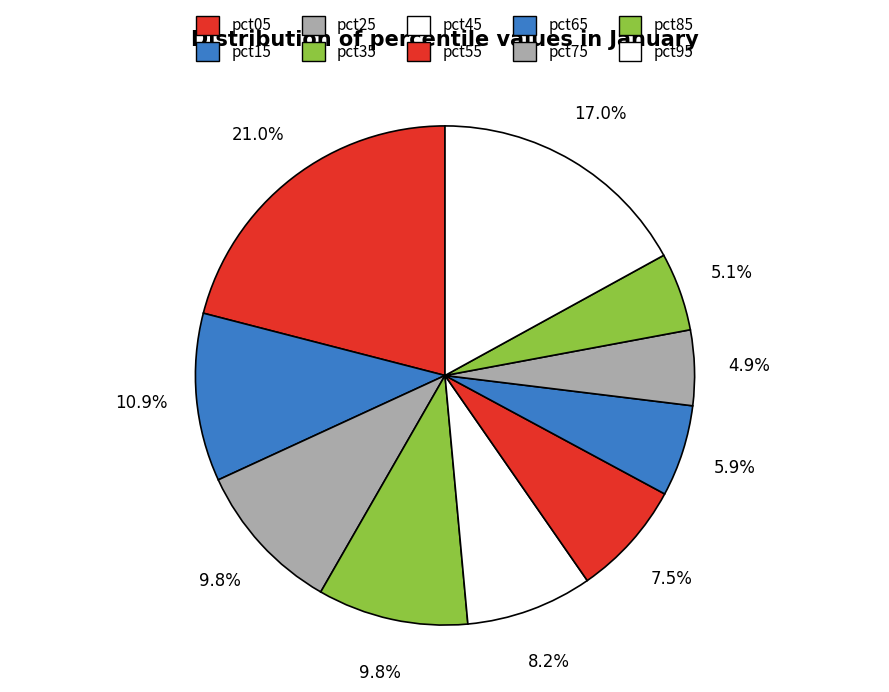

Does pct15 represent more than half of the total?

No